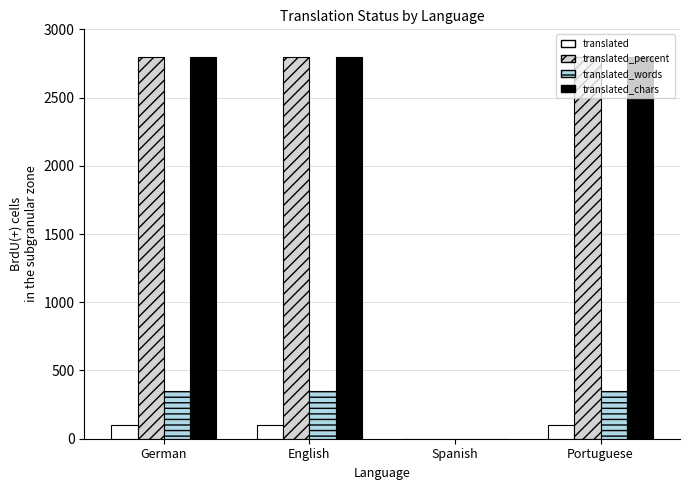

Is it true that translated_chars equals 959 at English?

False